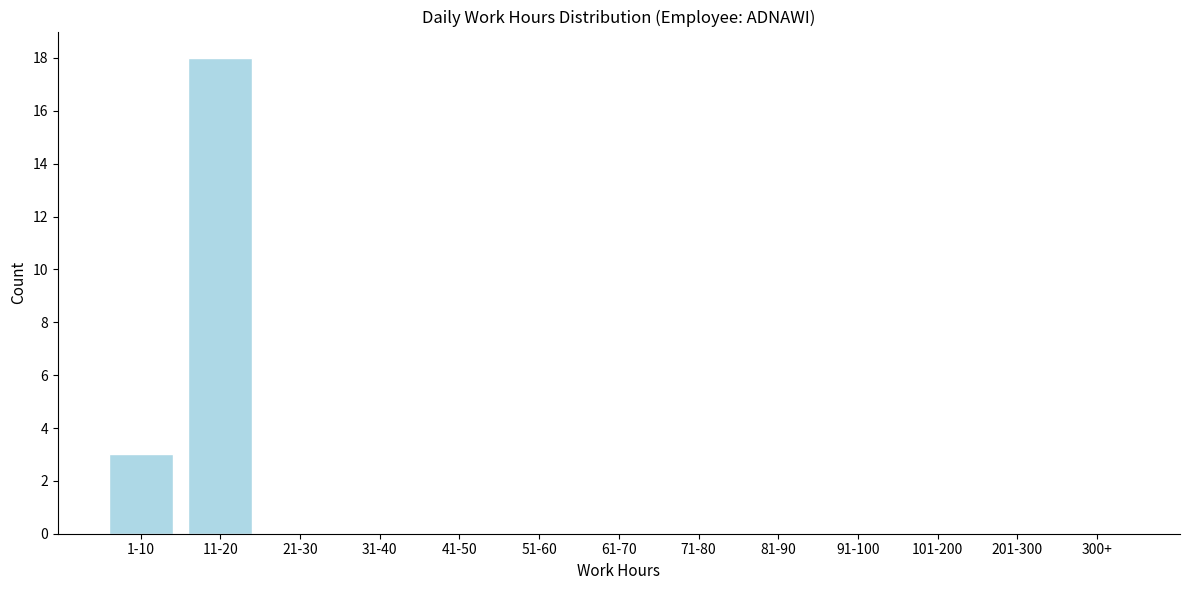

Reading left to right, what are all the values shown in this chart?

1-10=3	11-20=18	21-30=0	31-40=0	41-50=0	51-60=0	61-70=0	71-80=0	81-90=0	91-100=0	101-200=0	201-300=0	300+=0